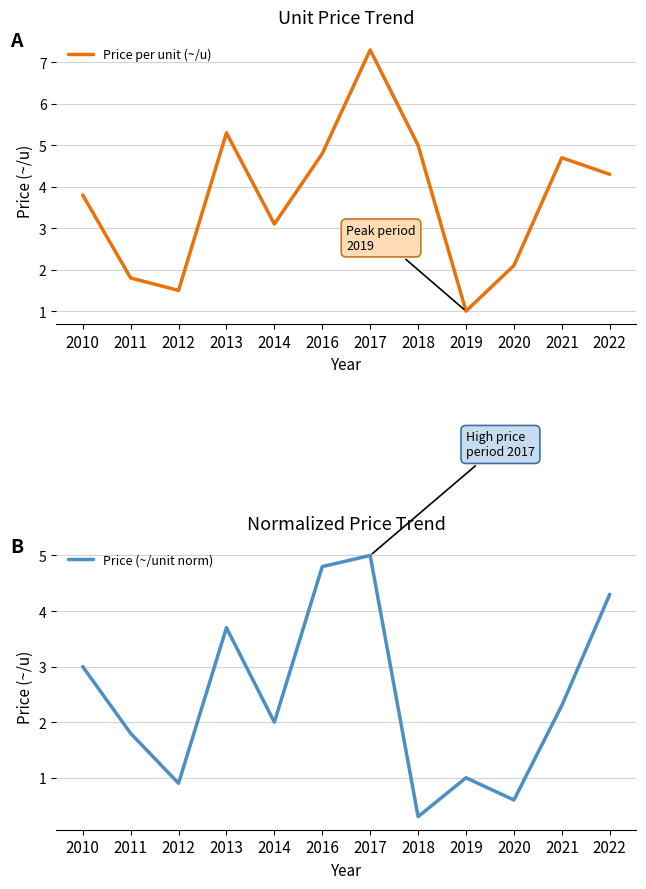

At how many categories does at least one series exceed 2?

9